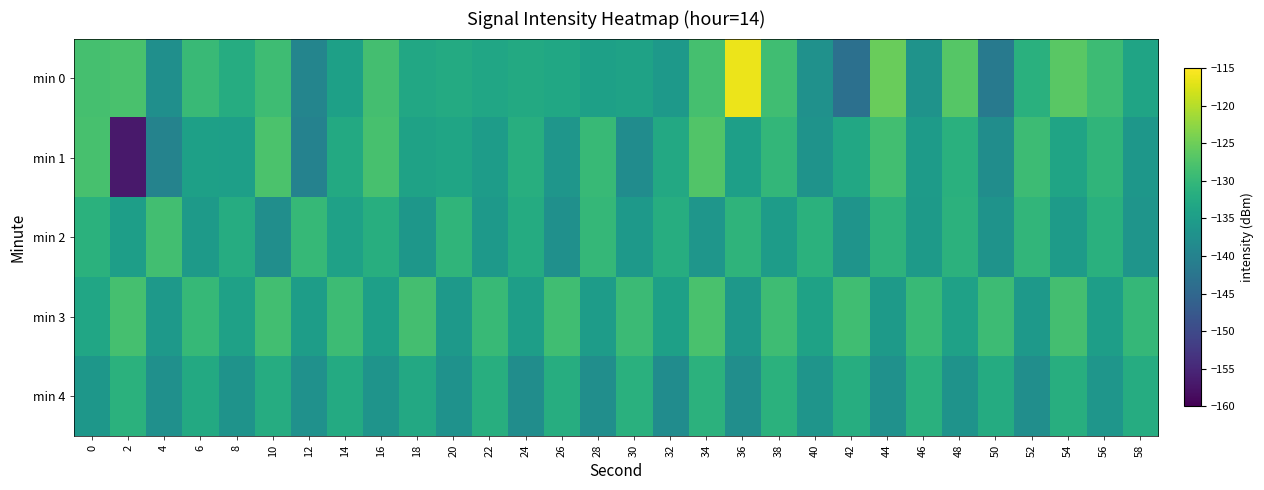

What is the total value across all series at 24?

-669.4